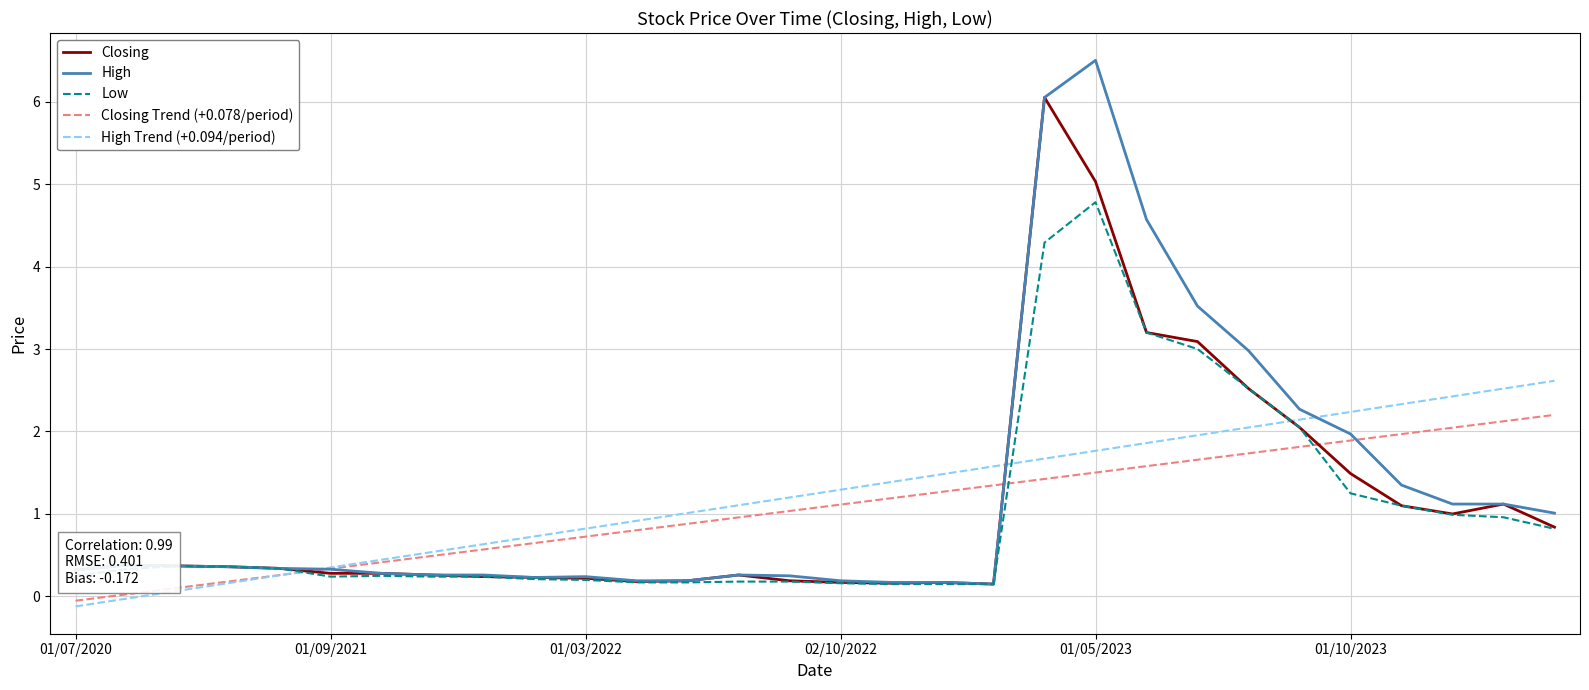

Which series has the largest range (max minus min)?

High